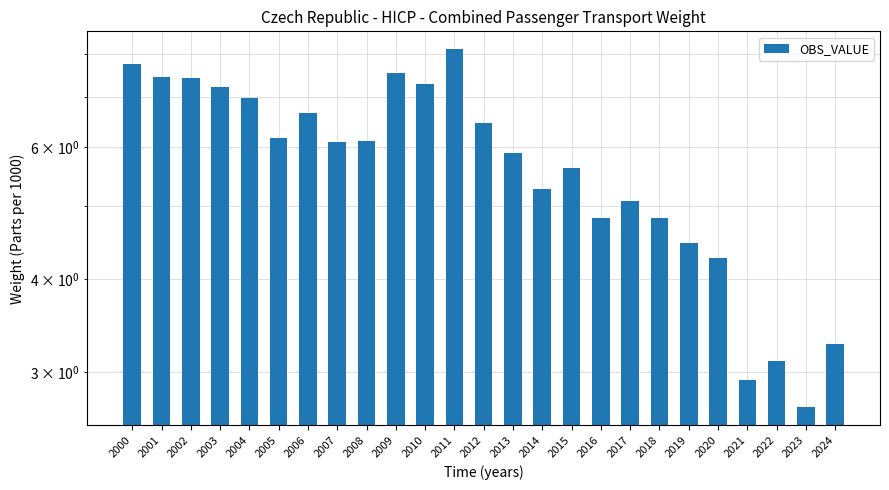

Is it true that the value at 2012 is 9.3?

False